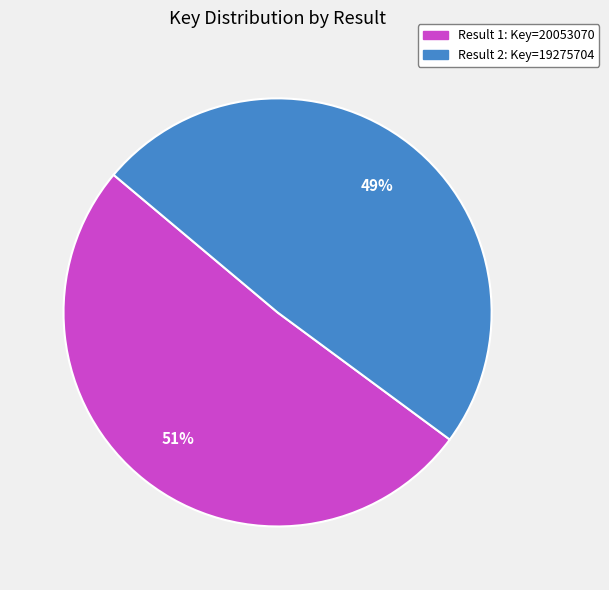

How many slices are in this pie chart?

2